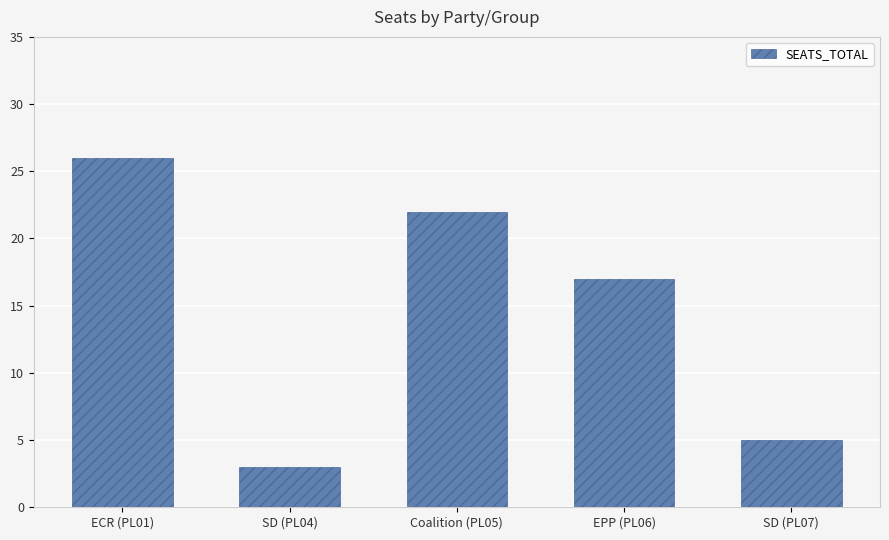

How many series are shown in this chart?

1